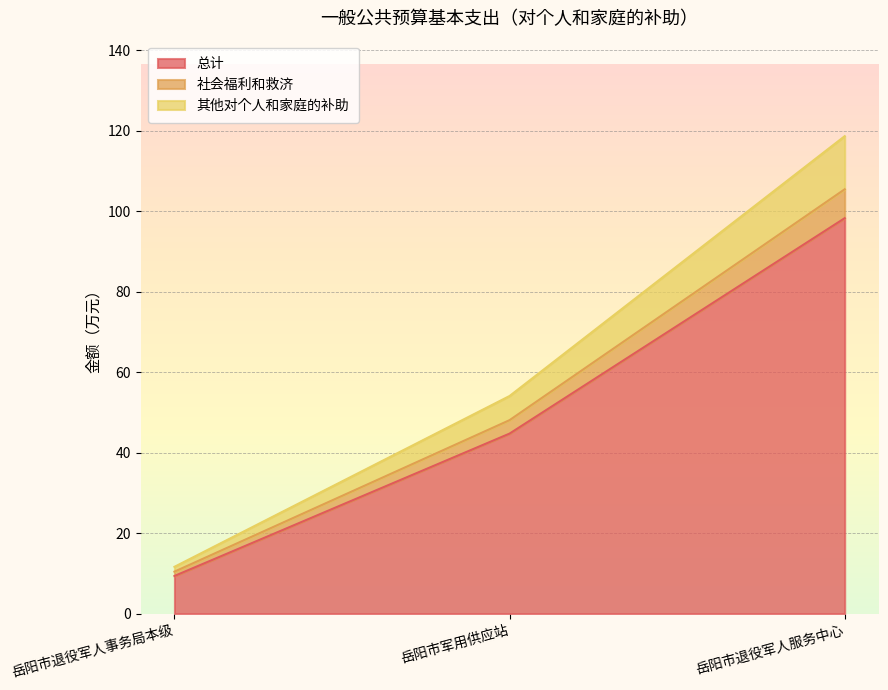

Which series changed the most between 岳阳市退役军人事务局本级 and 岳阳市退役军人服务中心?

其他对个人和家庭的补助